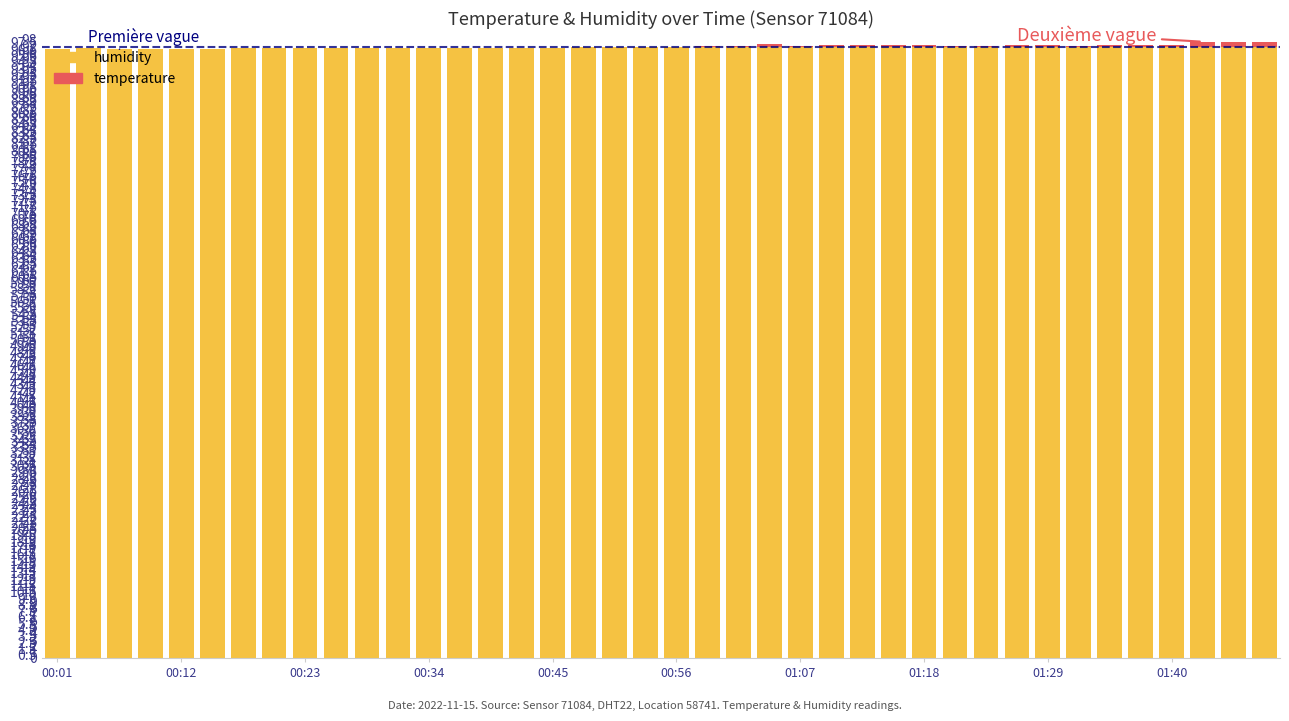

What is the highest value of the humidity series?

96.8